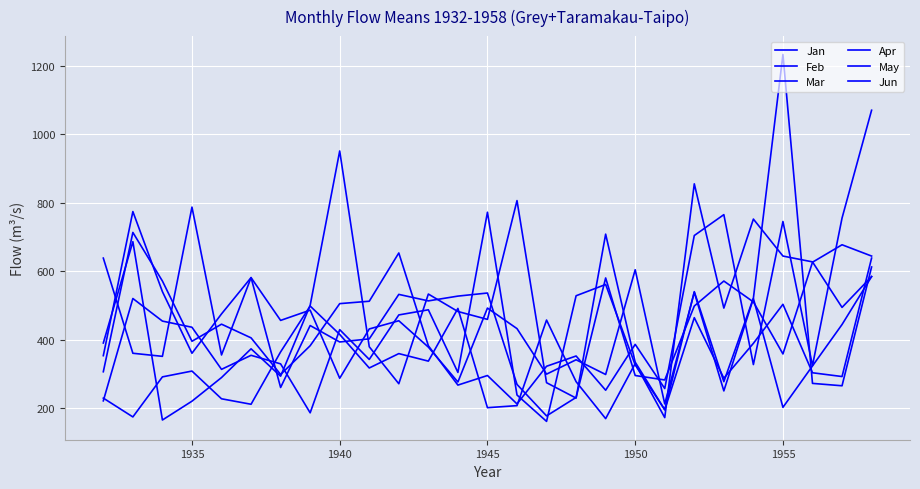

What is the difference between the second highest and minimum values in the Jun series?

583